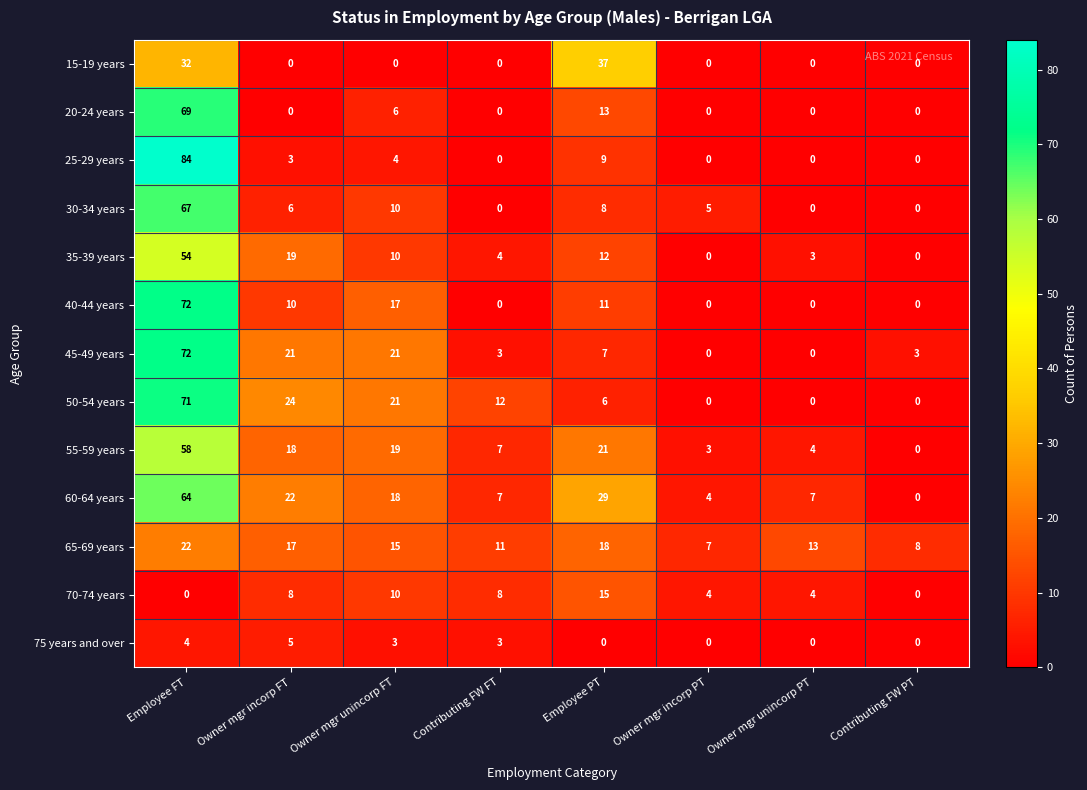

What is the difference between the 70-74 years values at Owner mgr unincorp PT and Employee FT?

4